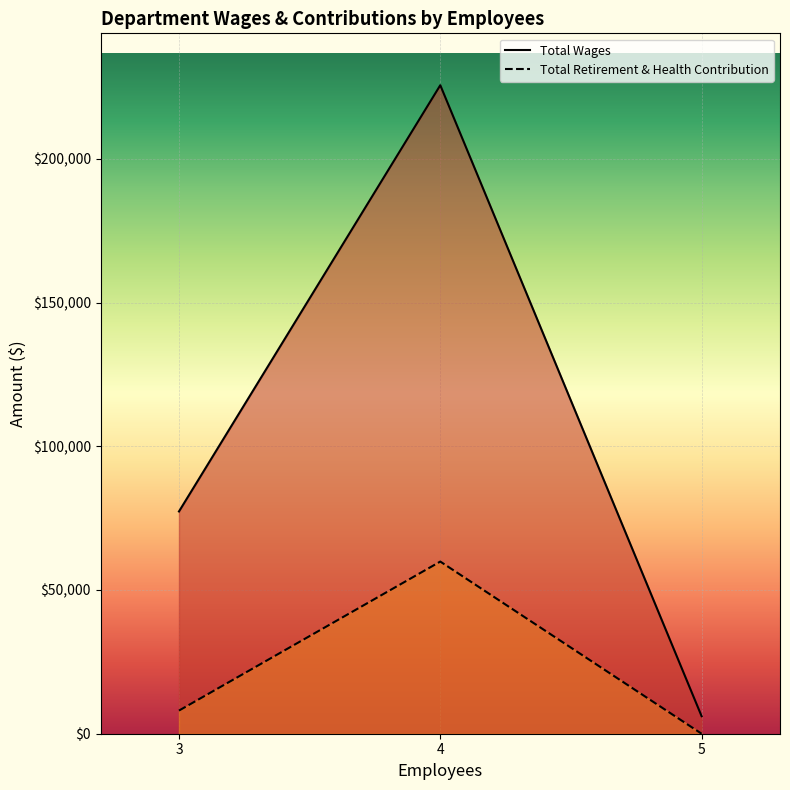

Reading left to right, extract all data points from this chart.

Total Wages: 3=77325	4=225615	5=6100
Total Retirement & Health Contribution: 3=8048	4=59893	5=0